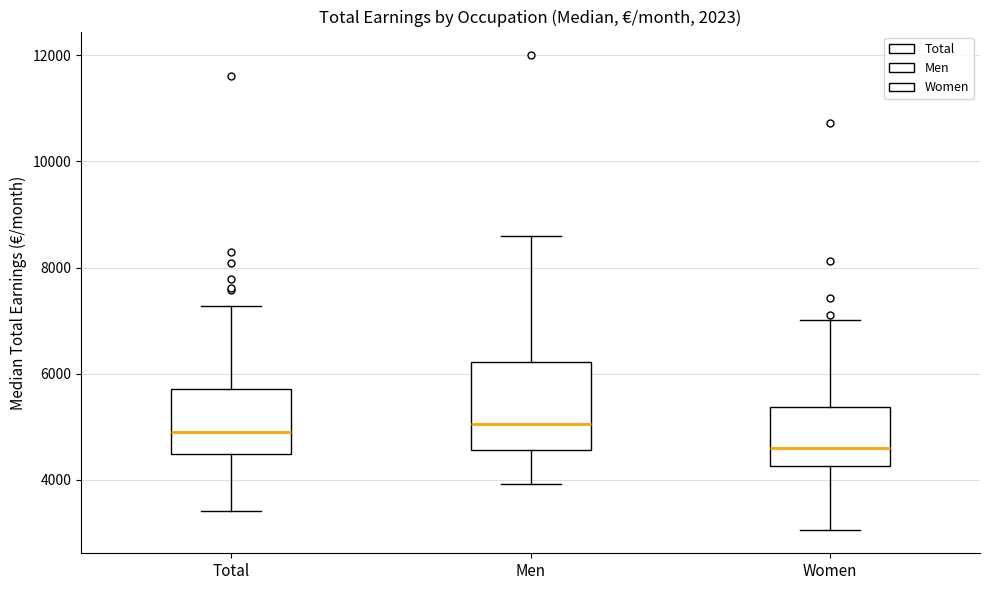

Reading left to right, read every box against the y-axis: the position of its median line, the range the box covers, and the ends of its whiskers. The values are not printed on the chart, so give them approximately, as read against the axis.

Total: median 4800, box 4400 to 5800, whiskers 3400 to 7200
Men: median 5000, box 4600 to 6200, whiskers 4000 to 8600
Women: median 4600, box 4200 to 5400, whiskers 3000 to 7000